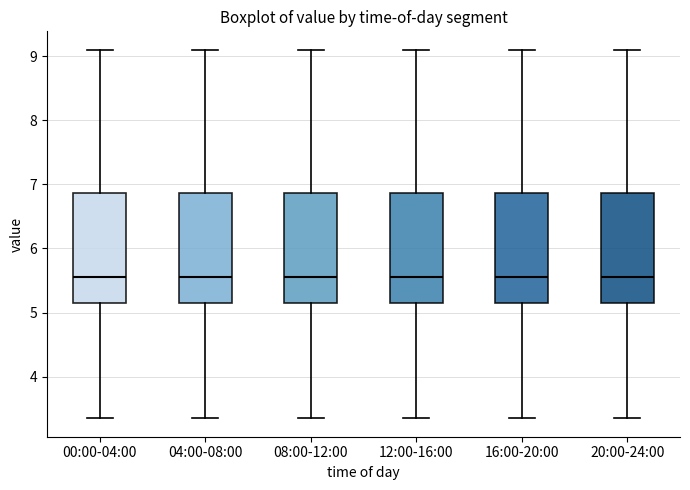

Reading left to right, transcribe this box plot: for each box, give where its median line is, the range the box spans, and where its two whiskers end, as read against the y-axis. The values are not printed on the chart, so give them approximately, as read against the axis.

00:00-04:00: median 5.6, box 5.1 to 6.9, whiskers 3.4 to 9.1
04:00-08:00: median 5.6, box 5.1 to 6.9, whiskers 3.4 to 9.1
08:00-12:00: median 5.6, box 5.1 to 6.9, whiskers 3.4 to 9.1
12:00-16:00: median 5.6, box 5.1 to 6.9, whiskers 3.4 to 9.1
16:00-20:00: median 5.6, box 5.1 to 6.9, whiskers 3.4 to 9.1
20:00-24:00: median 5.6, box 5.1 to 6.9, whiskers 3.4 to 9.1